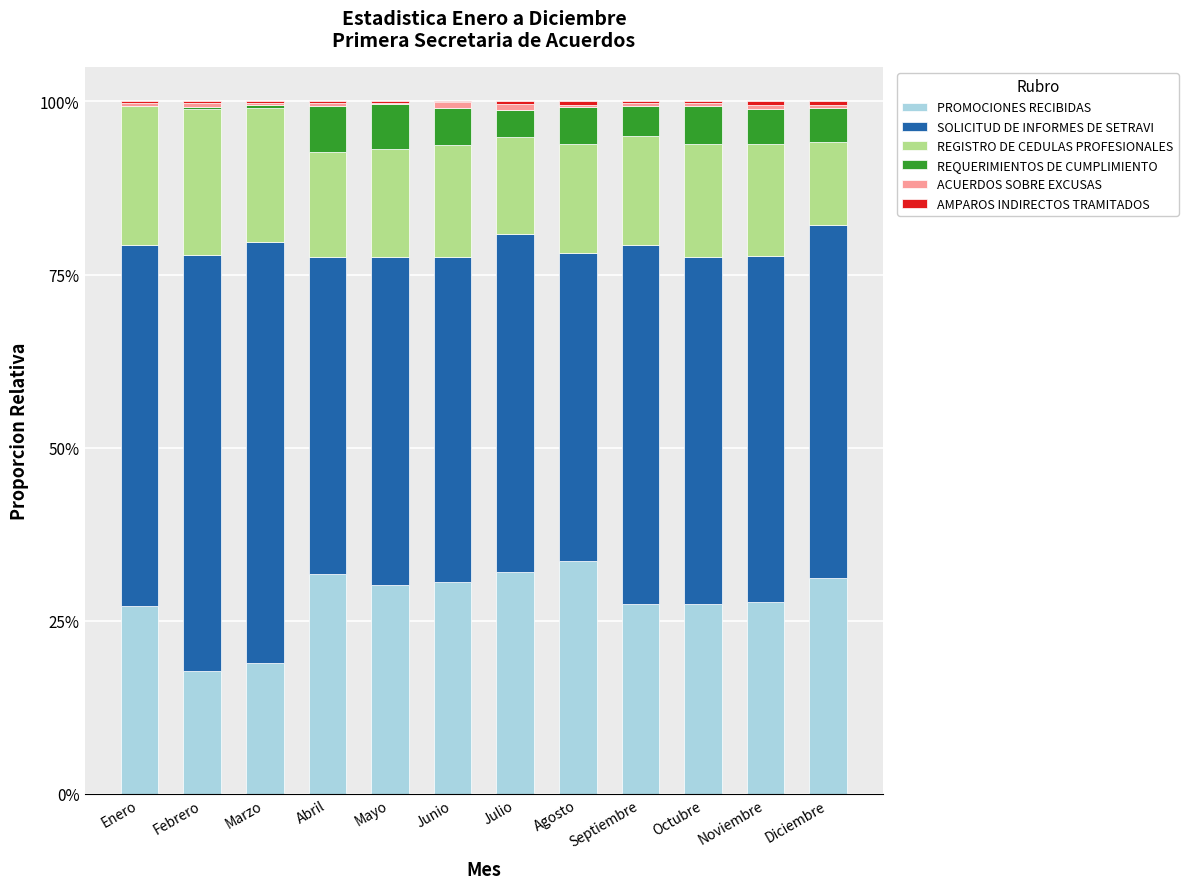

True or false: PROMOCIONES RECIBIDAS has a value of 6.2 at Marzo.

False